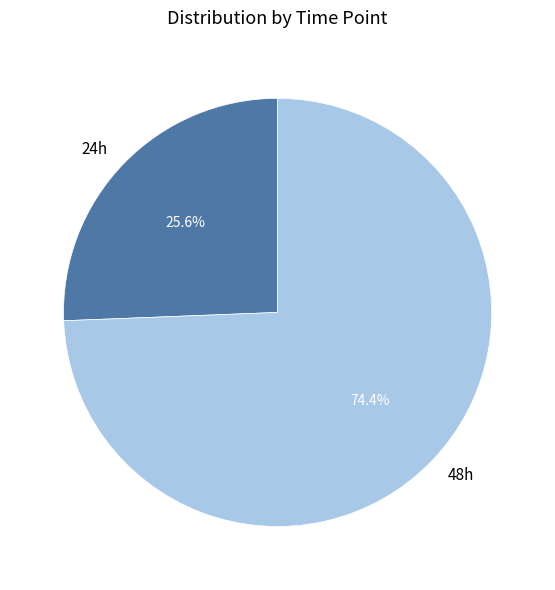

What is the largest slice in the pie chart?

48h